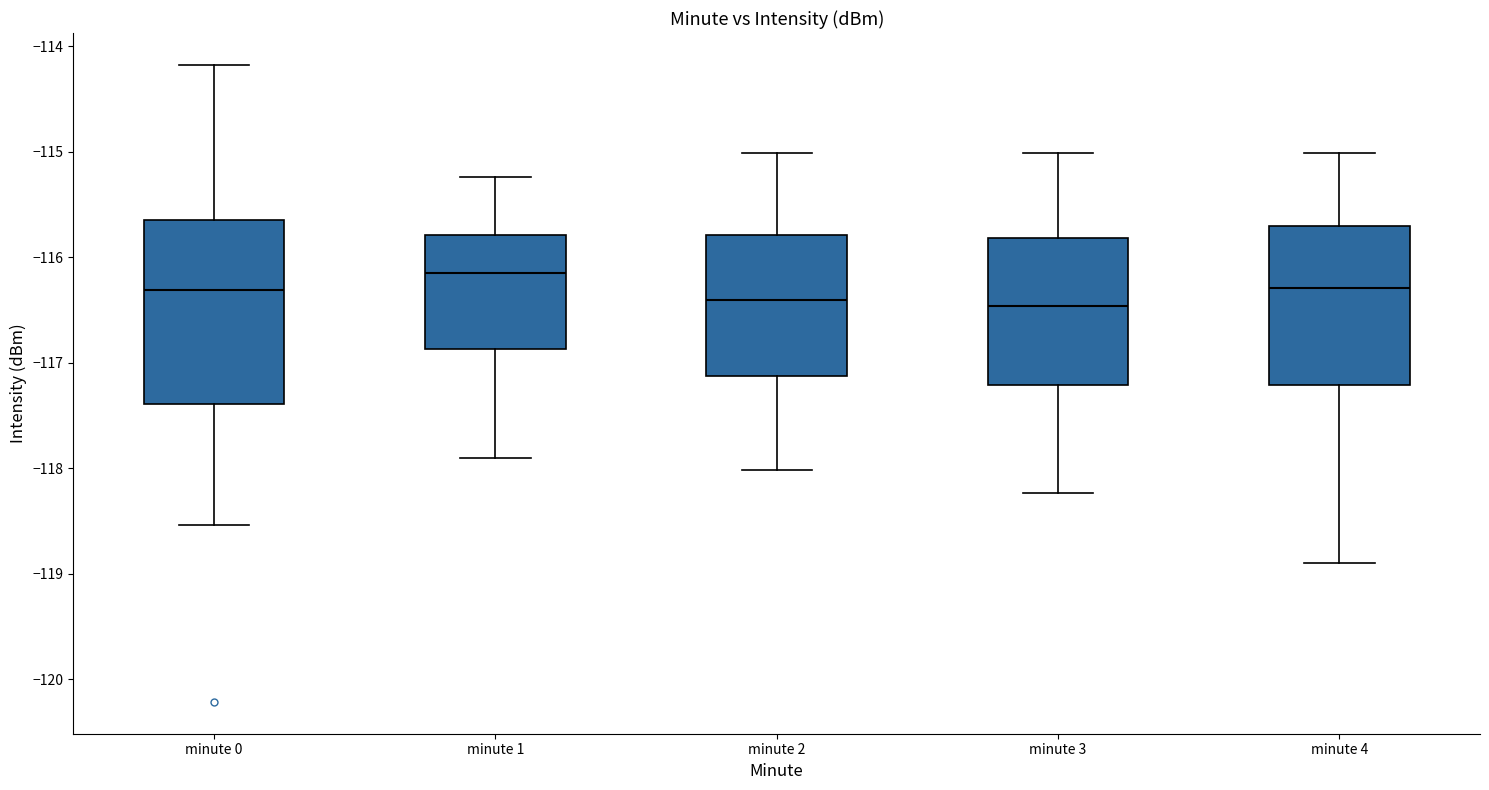

Reading left to right, read every box against the y-axis: the position of its median line, the range the box covers, and the ends of its whiskers. The values are not printed on the chart, so give them approximately, as read against the axis.

minute 0: median -116.3, box -117.4 to -115.6, whiskers -118.5 to -114.2
minute 1: median -116.1, box -116.9 to -115.8, whiskers -117.9 to -115.2
minute 2: median -116.4, box -117.1 to -115.8, whiskers -118.0 to -115.0
minute 3: median -116.5, box -117.2 to -115.8, whiskers -118.2 to -115.0
minute 4: median -116.3, box -117.2 to -115.7, whiskers -118.9 to -115.0